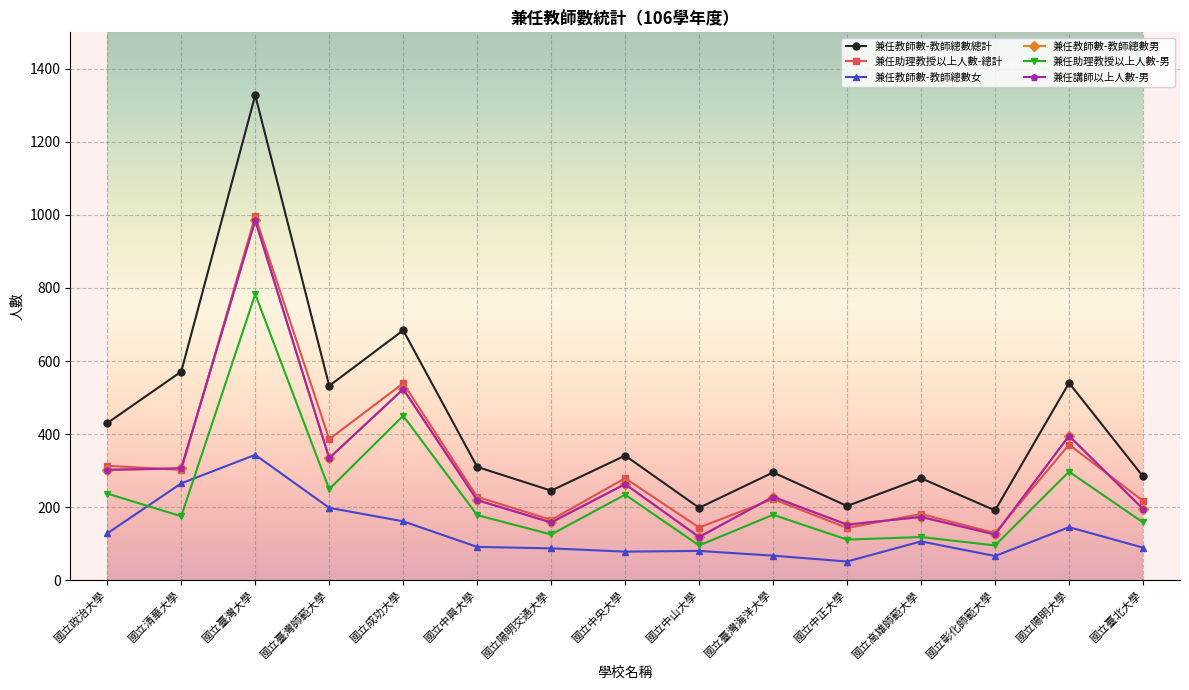

True or false: 兼任教師數-教師總數總計 has a value of 741 at 國立政治大學.

False